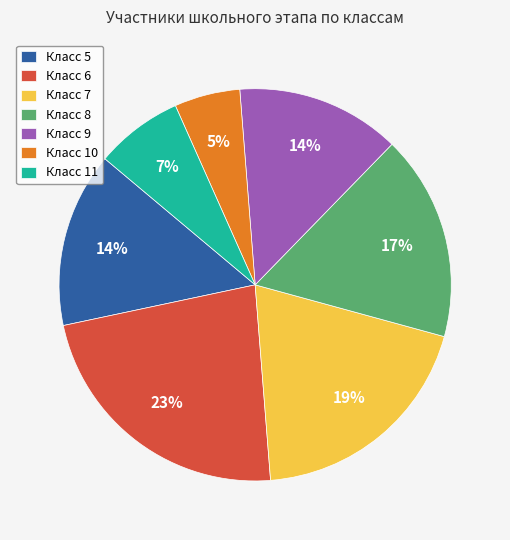

How many slices are in this pie chart?

7